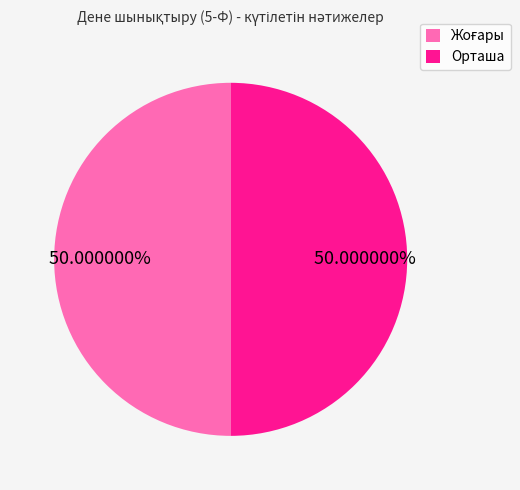

Does any single category account for the majority?

No